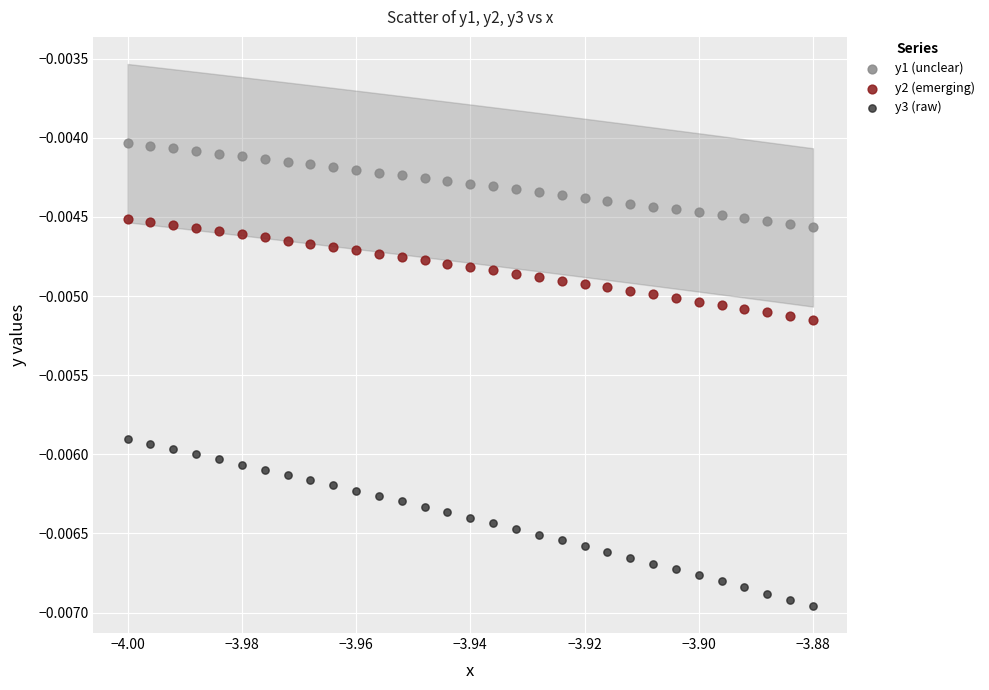

What are all the series names shown in the legend?

y1 (unclear), y2 (emerging), y3 (raw)